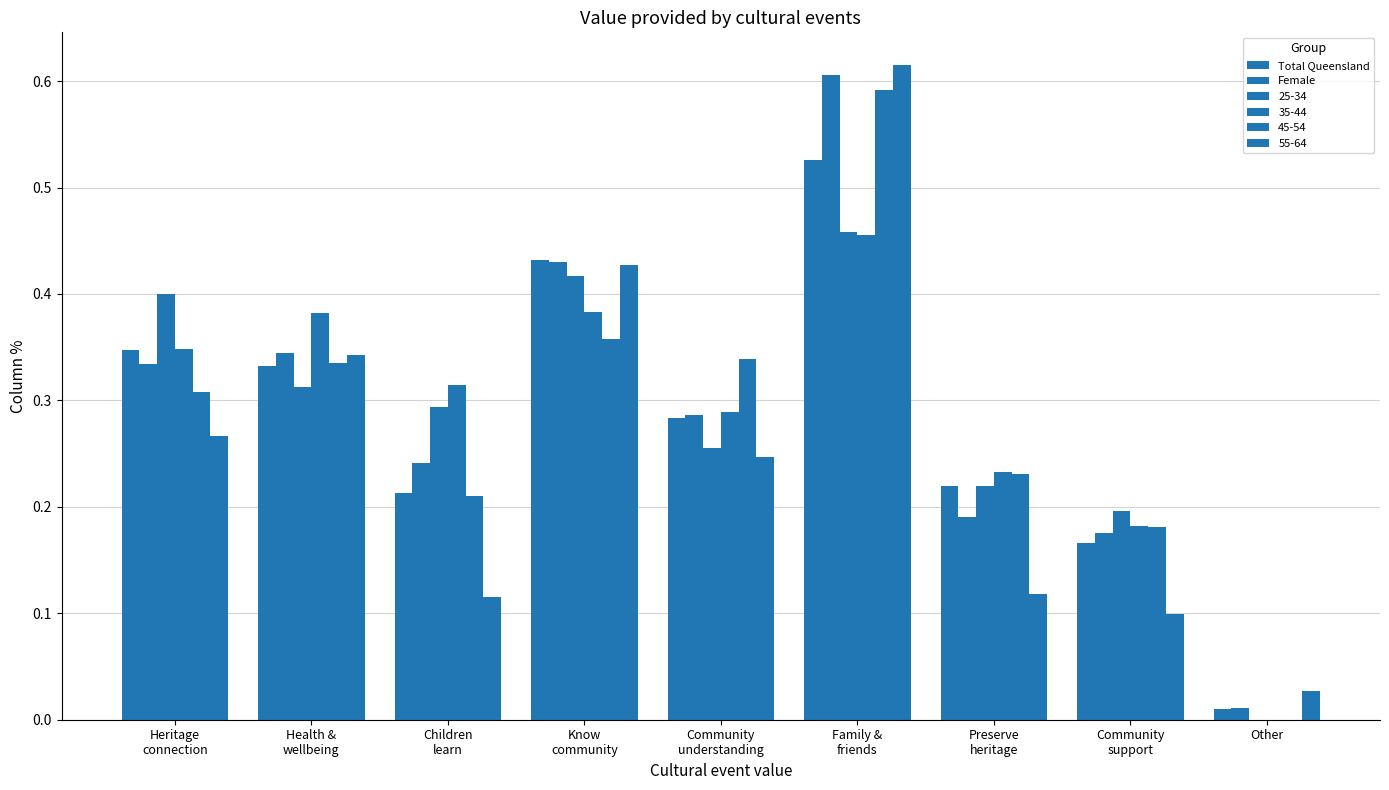

What is the sum of the Female values at Heritage
connection and Community
understanding?

0.6